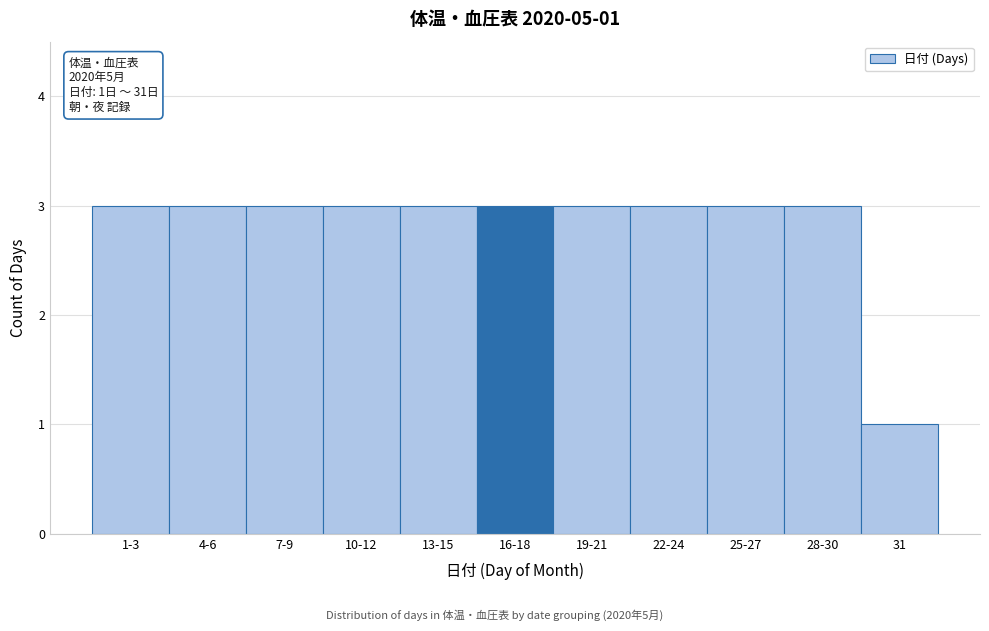

Reading right to left, extract all data points from this chart.

31=1	28-30=3	25-27=3	22-24=3	19-21=3	16-18=3	13-15=3	10-12=3	7-9=3	4-6=3	1-3=3